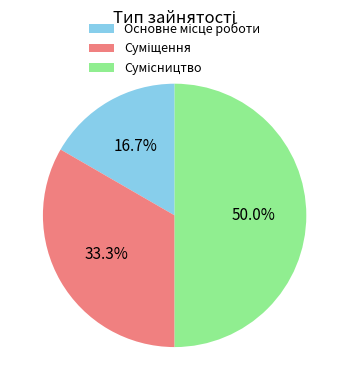

What percentage is NOT represented by Основне місце роботи?

83.3%